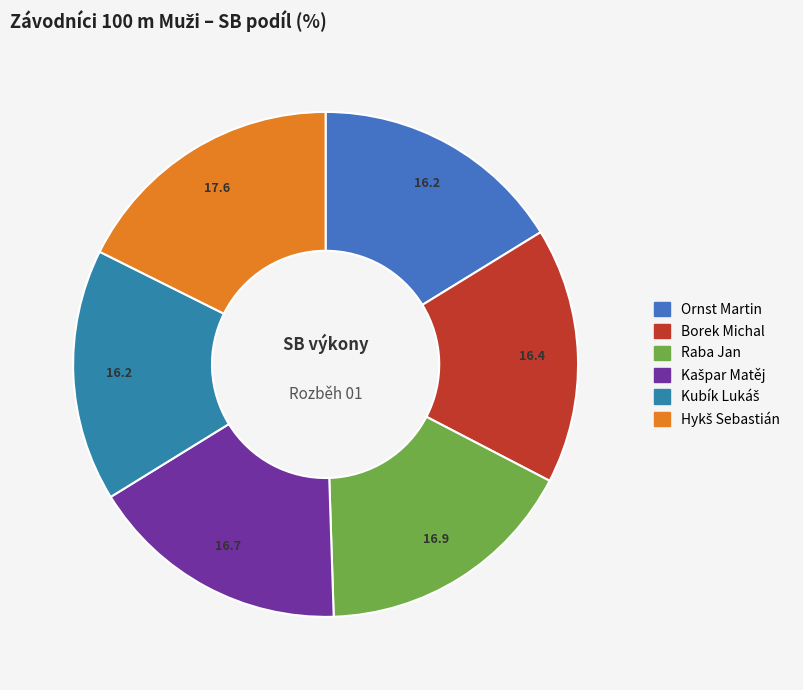

What is the ratio of the value at Kašpar Matěj to the value at Raba Jan?

1.0